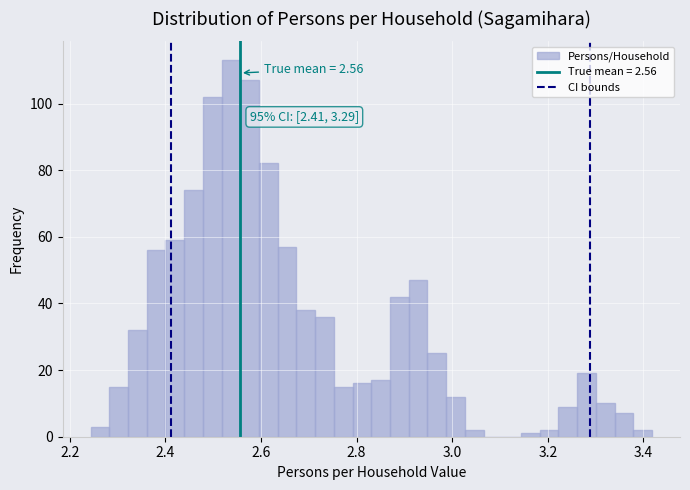

Around what value on the x-axis is the tallest bar? Give the approximate position of its centre, as read against the axis.

2.54